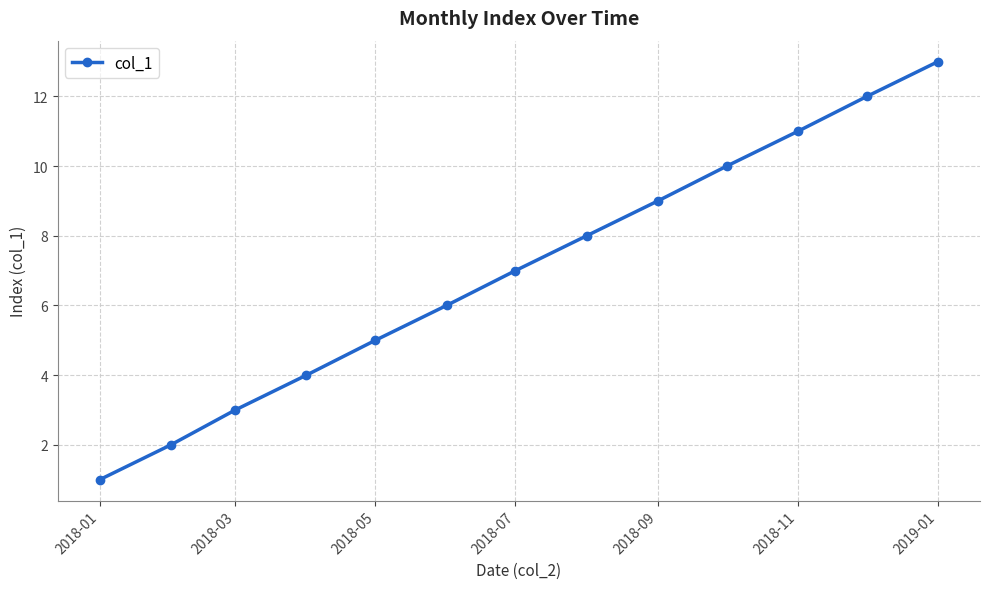

What is the difference between the maximum and minimum values?

12